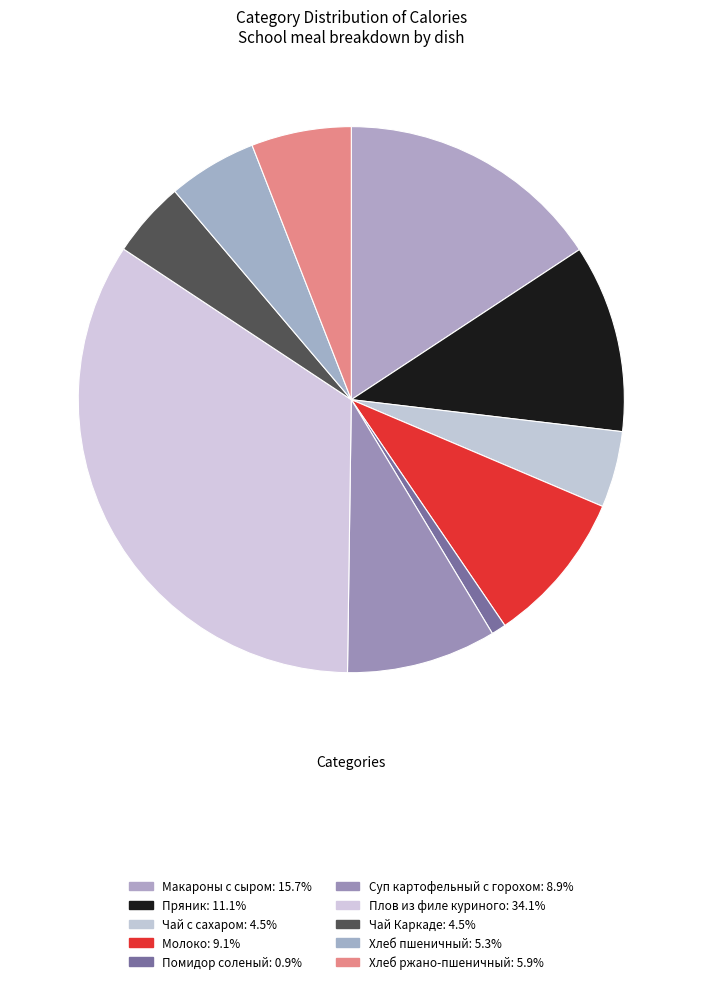

Count the number of slices in the pie.

10